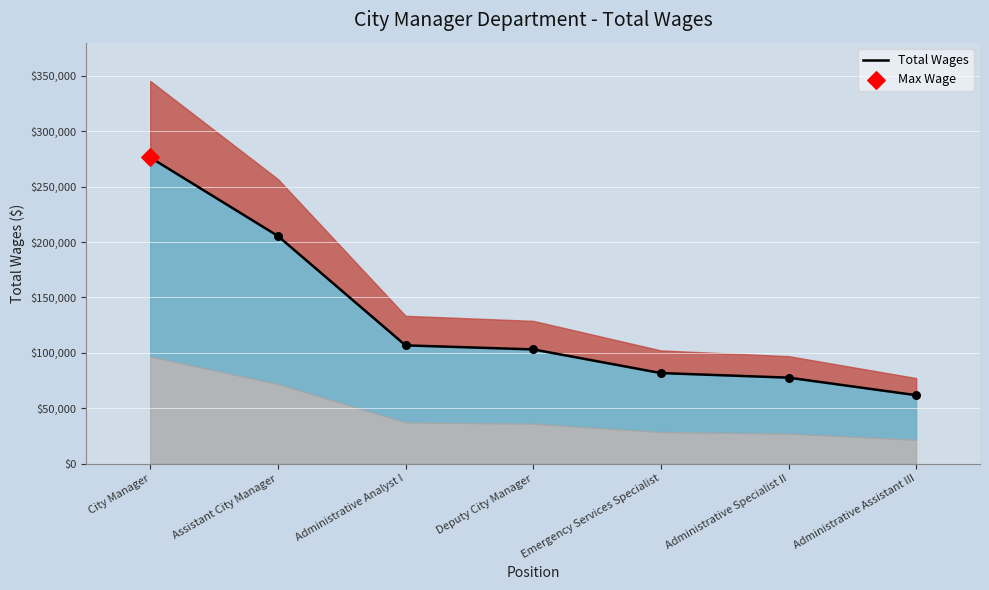

What is the change in value from City Manager to Assistant City Manager?

-70867